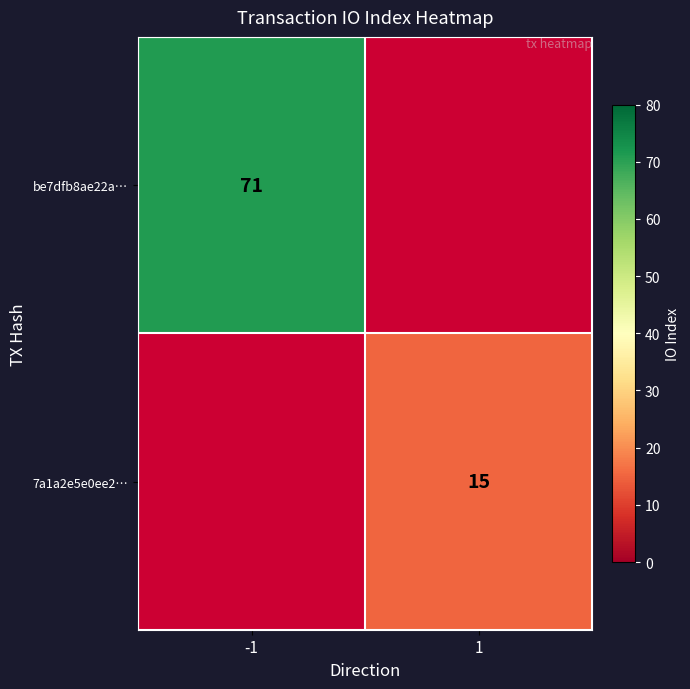

The value of 7a1a2e5e0ee2… at 1 is 9. True or false?

False